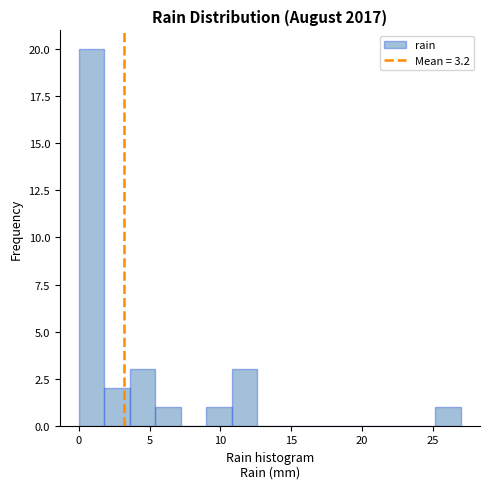

Read against the x-axis, roughly where is the centre of the tallest bar?

1.0